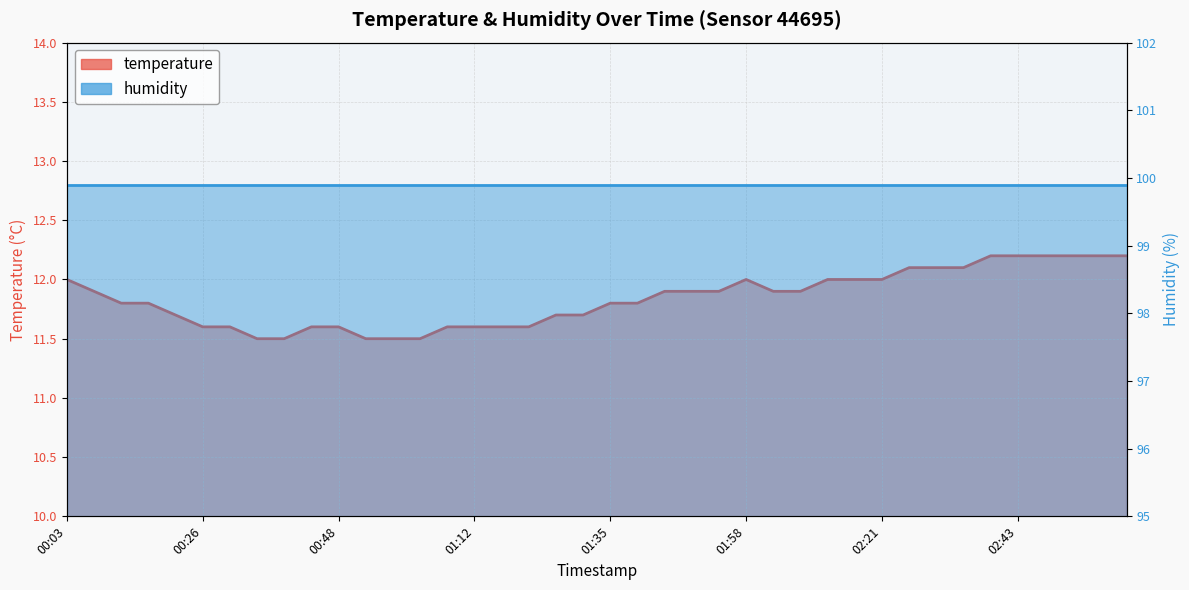

Rank the categories by value from highest to lowest.

02:39, 02:43, 02:48, 02:52, 02:57, 03:01, 02:25, 02:30, 02:34, 00:03, 01:58, 02:12, 02:16, 02:21, 00:08, 01:44, 01:49, 01:54, 02:03, 02:07, 00:12, 00:17, 01:35, 01:40, 00:21, 01:26, 01:30, 00:26, 00:30, 00:44, 00:48, 01:06, 01:12, 01:16, 01:21, 00:35, 00:39, 00:53, 00:57, 01:02